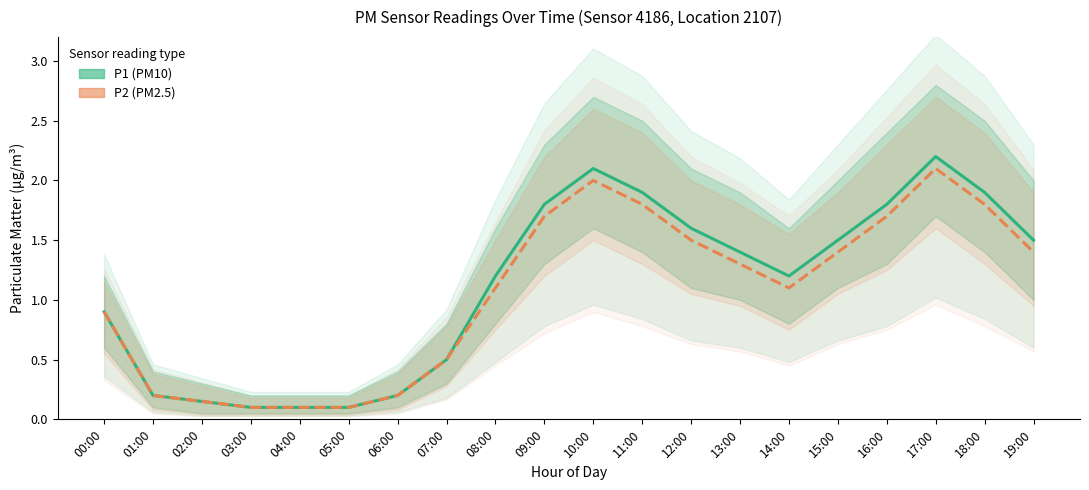

Reading right to left, extract all data points from this chart.

P1: 19:00=1.5	18:00=1.9	17:00=2.2	16:00=1.8	15:00=1.5	14:00=1.2	13:00=1.4	12:00=1.6	11:00=1.9	10:00=2.1	09:00=1.8	08:00=1.2	07:00=0.5	06:00=0.2	05:00=0.1	04:00=0.1	03:00=0.1	02:00=0.1	01:00=0.2	00:00=0.9
P2: 19:00=1.4	18:00=1.8	17:00=2.1	16:00=1.7	15:00=1.4	14:00=1.1	13:00=1.3	12:00=1.5	11:00=1.8	10:00=2.0	09:00=1.7	08:00=1.1	07:00=0.5	06:00=0.2	05:00=0.1	04:00=0.1	03:00=0.1	02:00=0.1	01:00=0.2	00:00=0.9